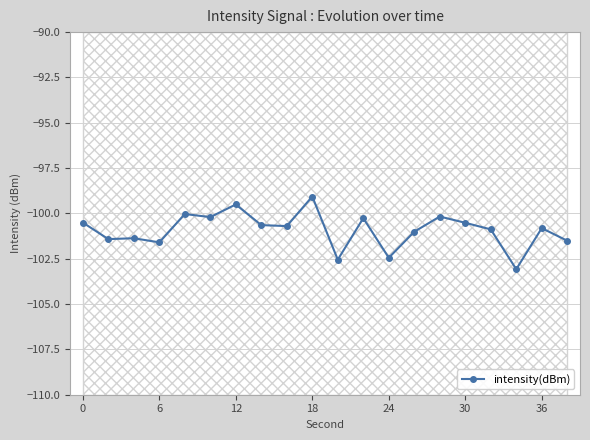

The value of intensity(dBm) at 36 is -136.9. True or false?

False